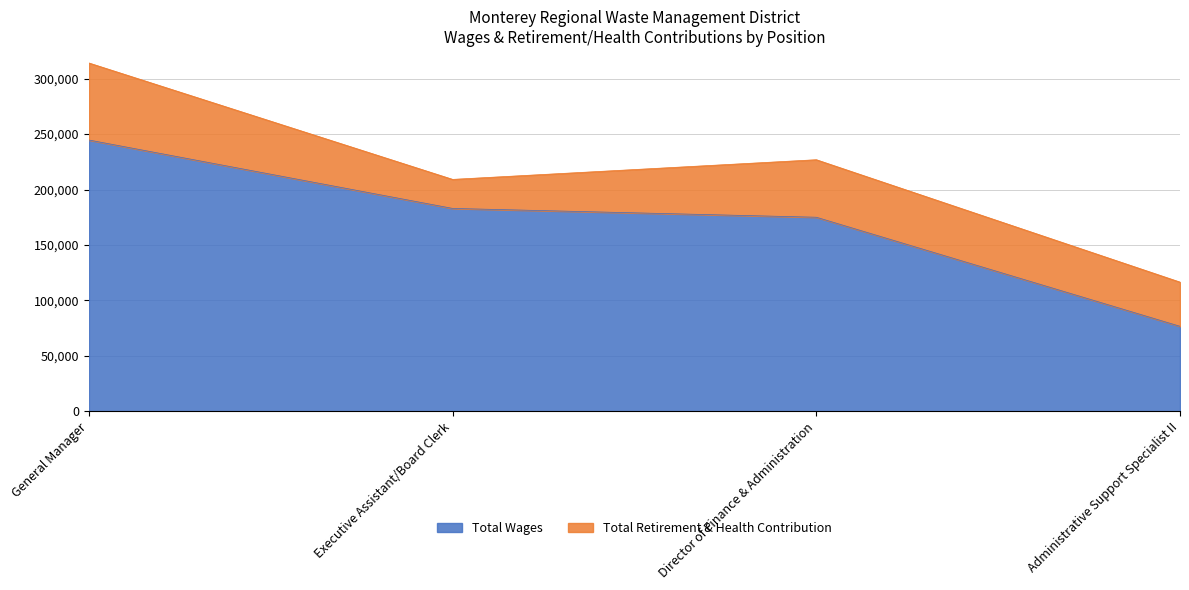

What is the value of the 2nd point from the left?

182960